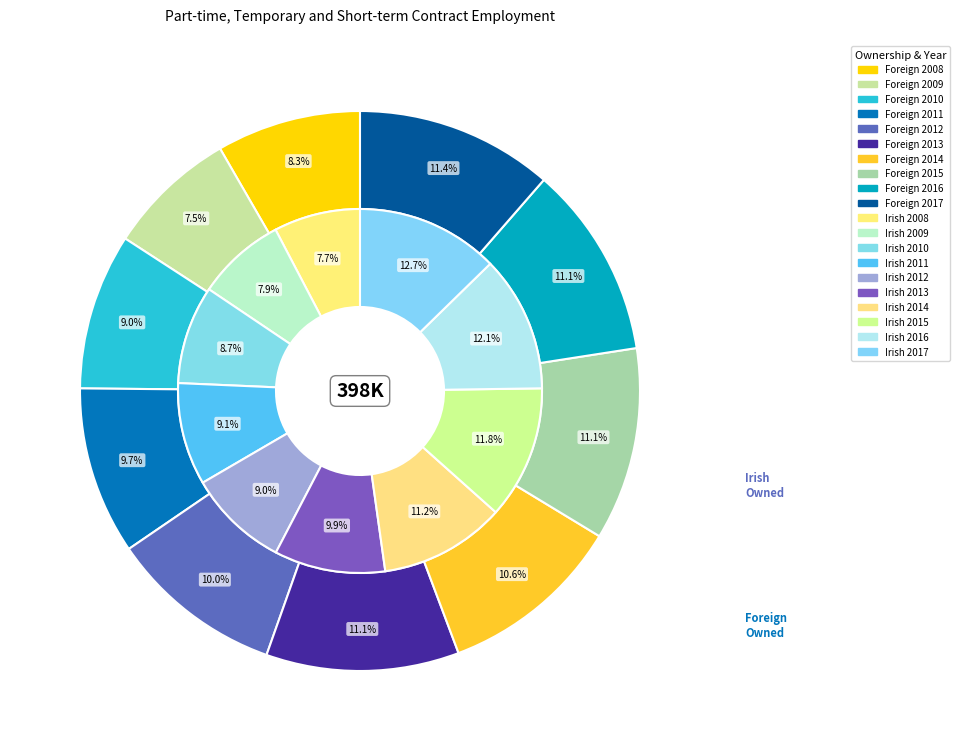

Between 2009 and 2016, which is larger?

2016